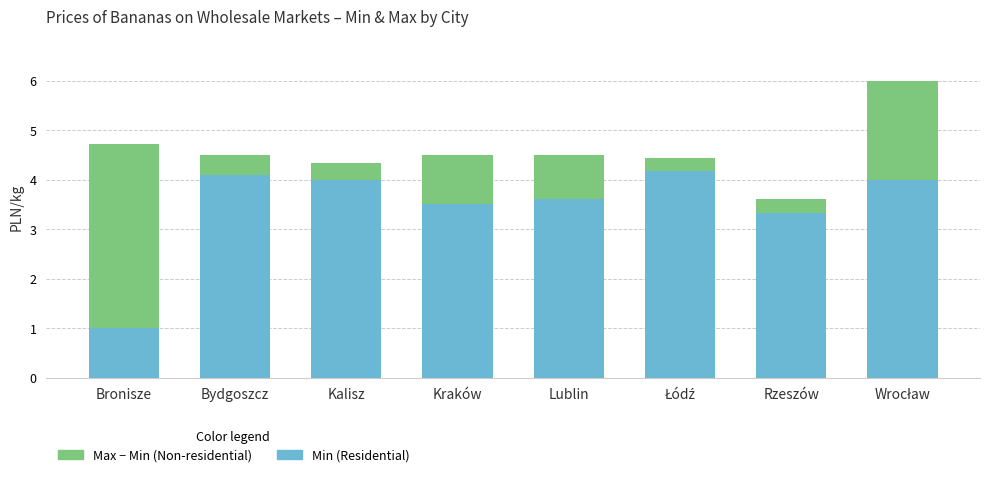

How many data points does each series have?

8